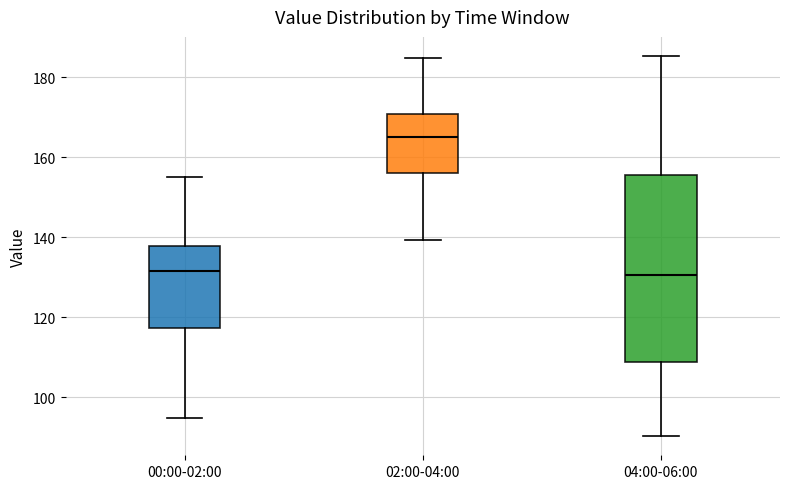

Reading left to right, read every box against the y-axis: the position of its median line, the range the box covers, and the ends of its whiskers. The values are not printed on the chart, so give them approximately, as read against the axis.

00:00-02:00: median 132, box 118 to 138, whiskers 94 to 156
02:00-04:00: median 166, box 156 to 170, whiskers 140 to 184
04:00-06:00: median 130, box 108 to 156, whiskers 90 to 186